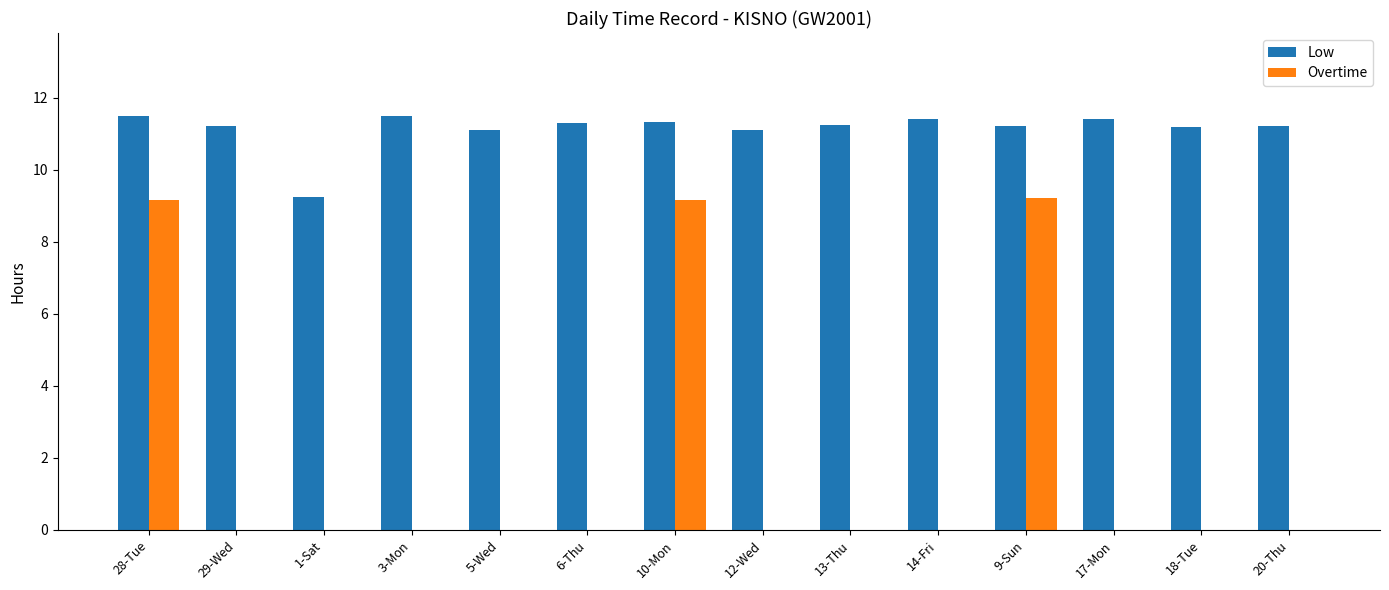

Which series changed the most between 14-Fri and 9-Sun?

Overtime